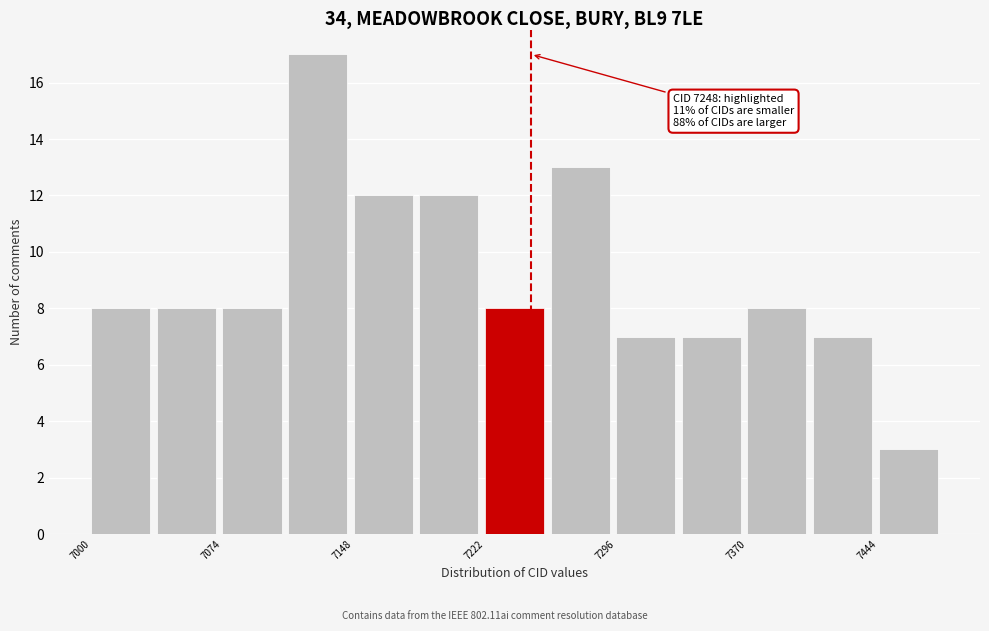

Read against the x-axis, roughly where is the centre of the tallest bar?

7130